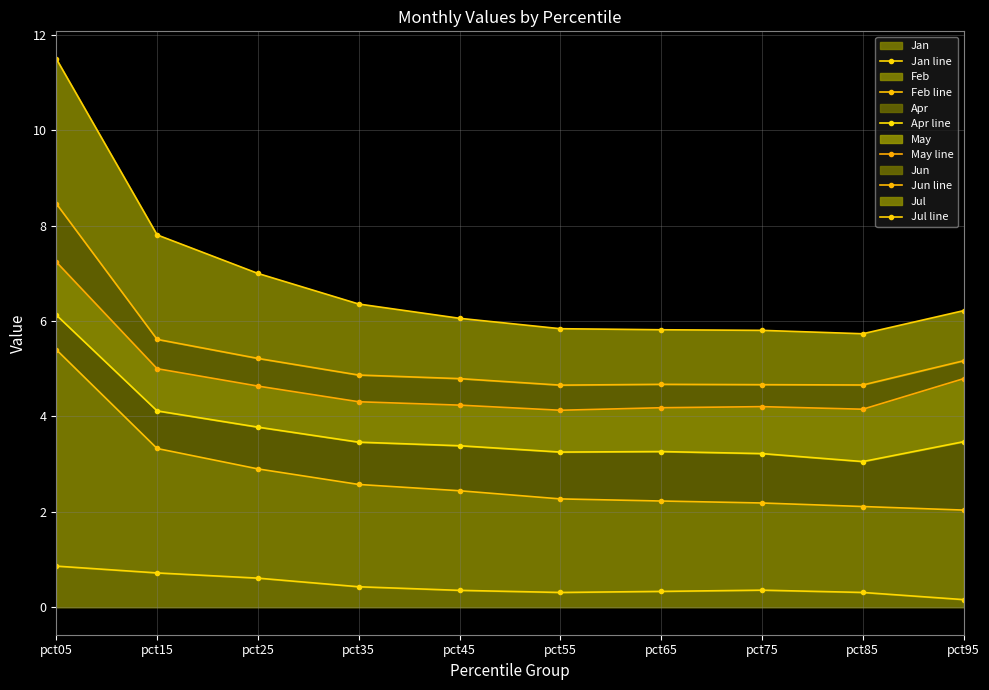

Where is the first local minimum for Apr line?

pct55